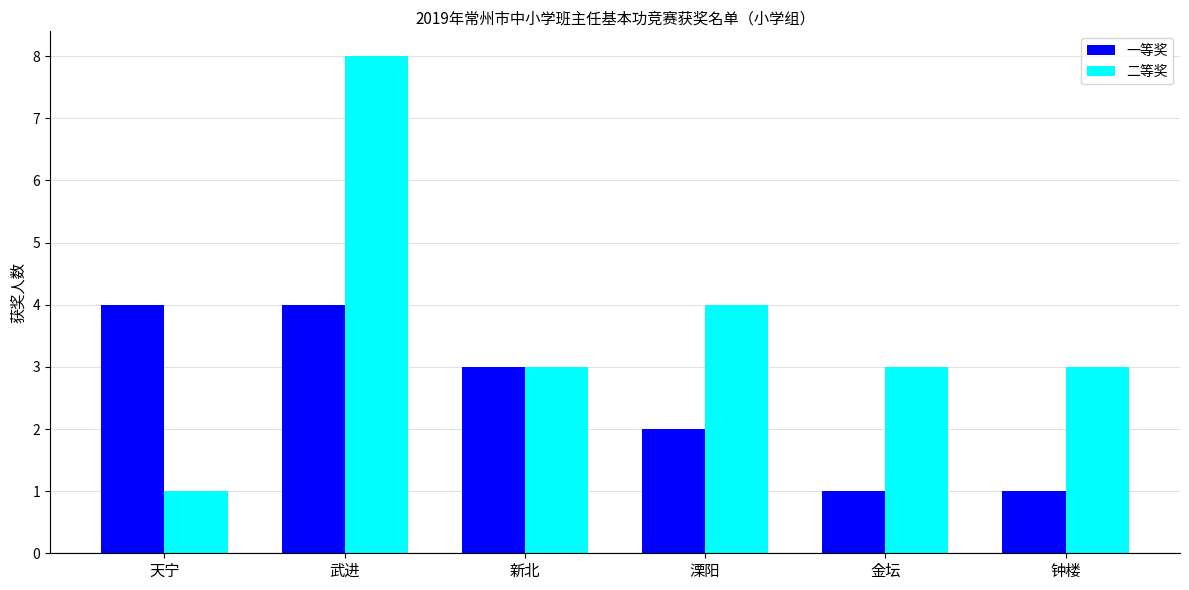

Read the 一等奖 value at 天宁.

4